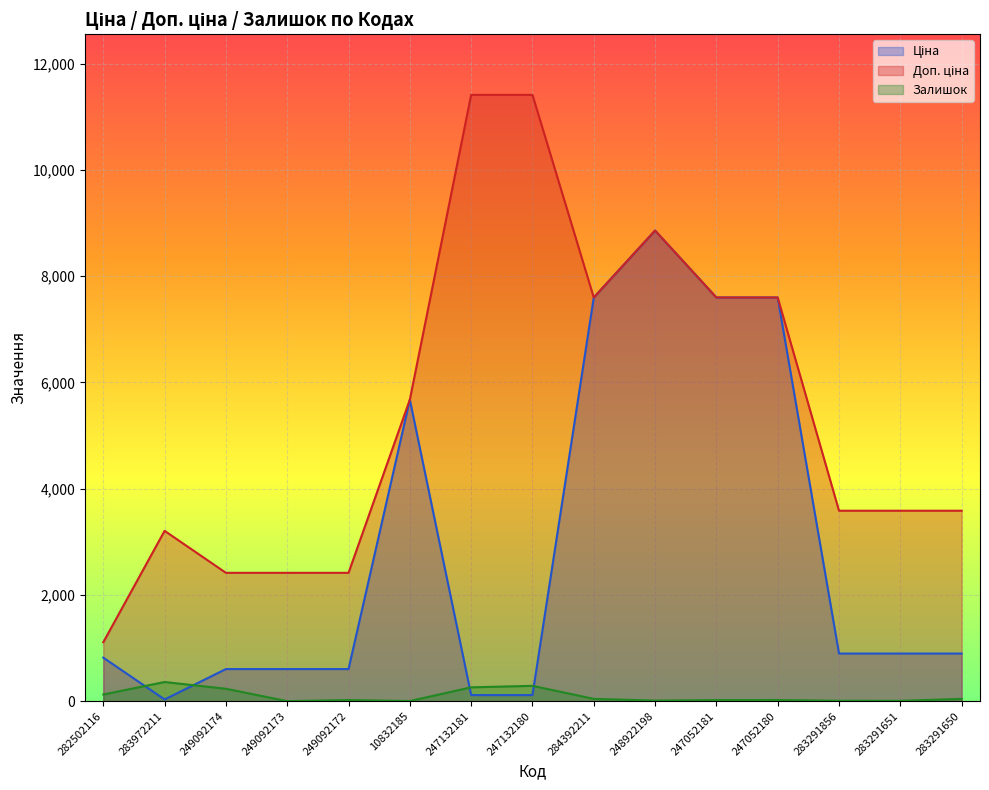

What is the total value across all series at 282502116?

2052.7